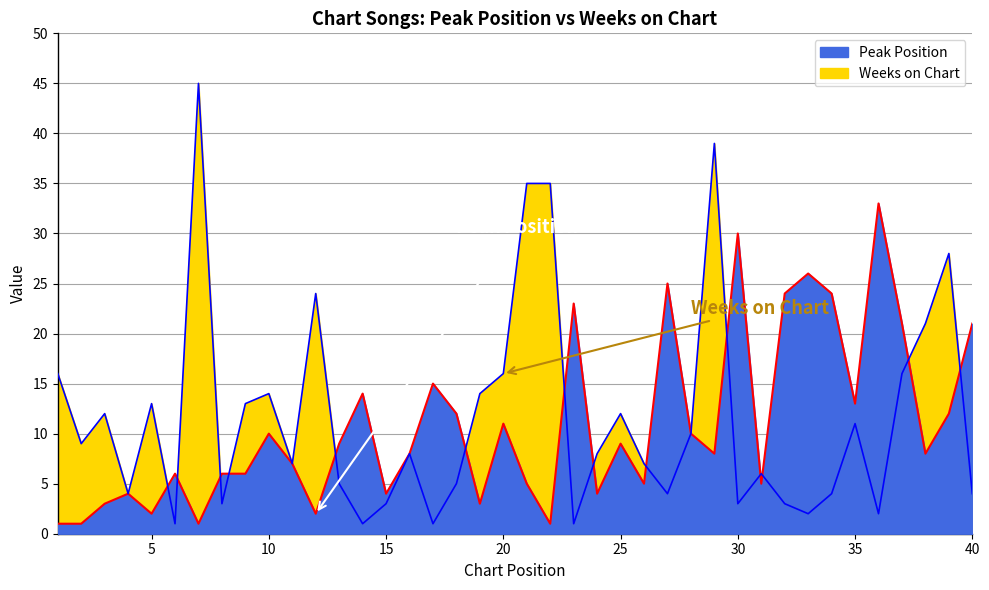

Which has a higher value, 15 or 32?

32